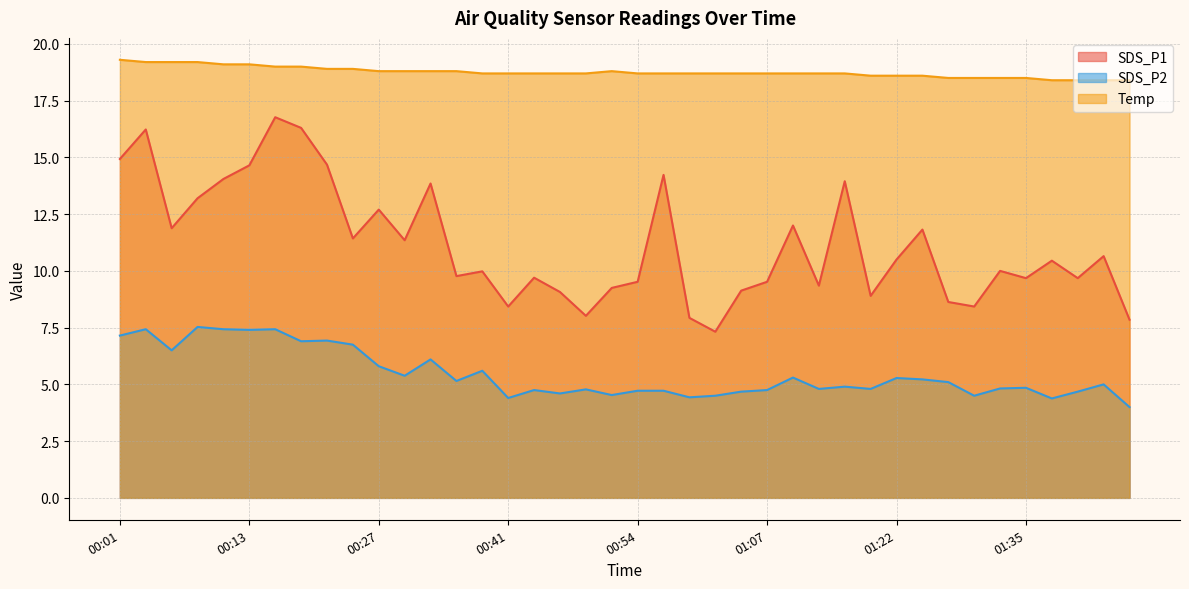

What are all the series names shown in the legend?

SDS_P1, SDS_P2, Temp